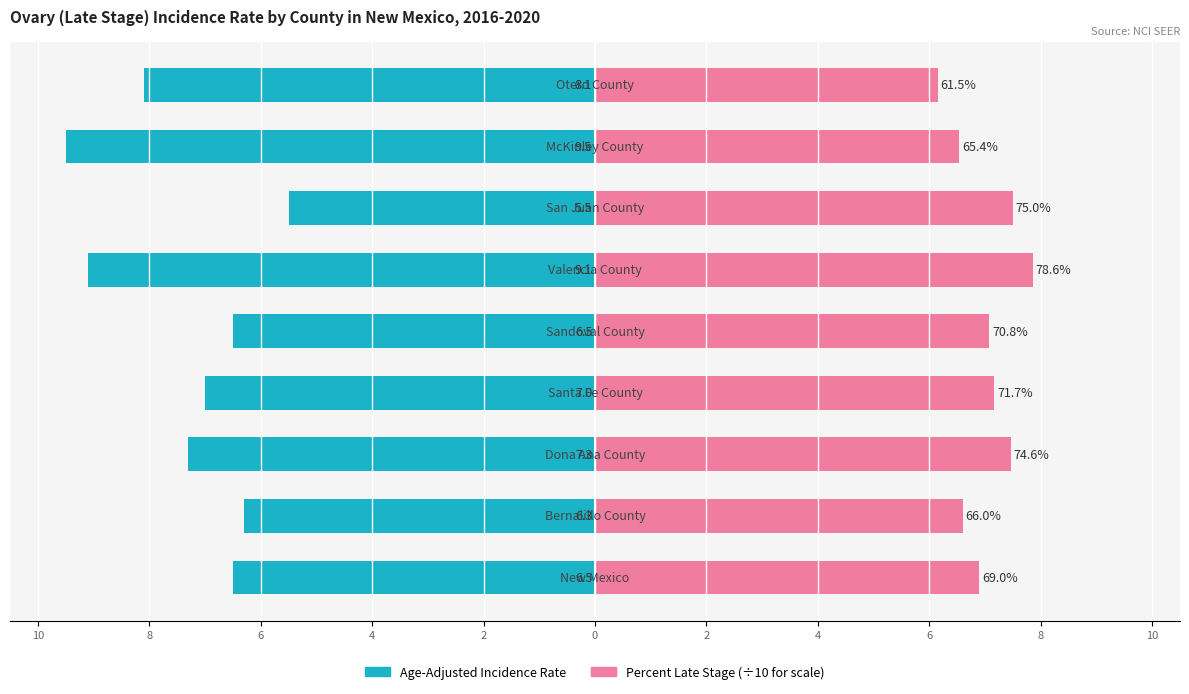

Which series has the largest total across all categories?

Percent Late Stage (÷10)